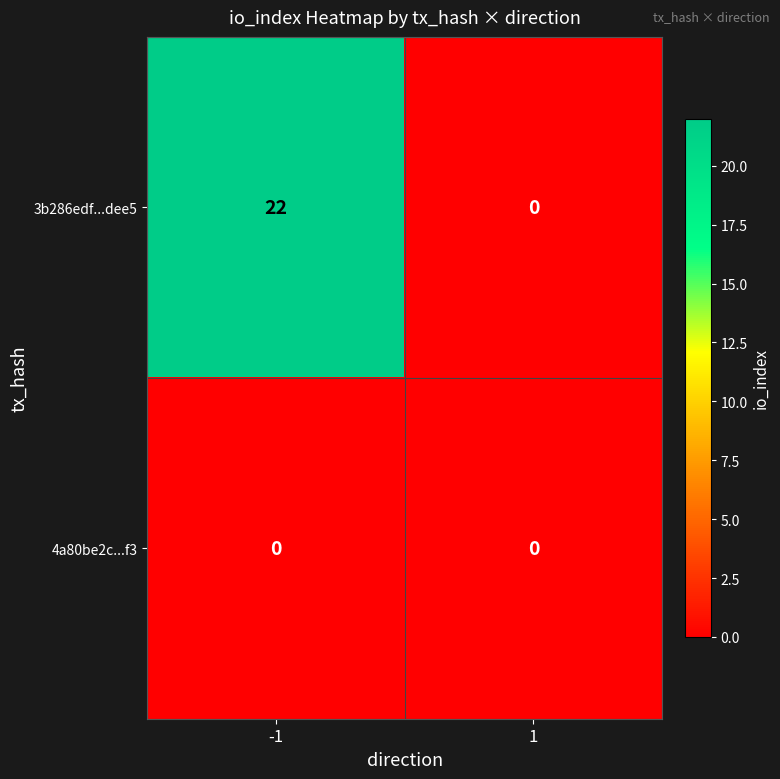

What is the difference between the maximum and minimum values in the 3b286edf...dee5 series?

22